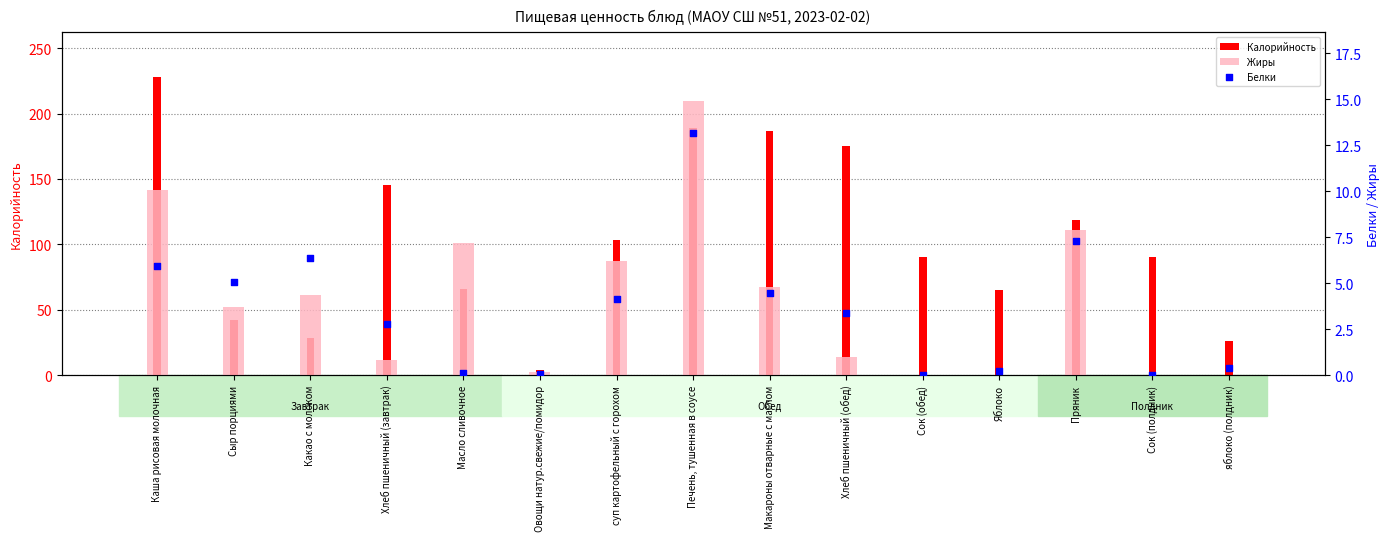

What are all the series names shown in the legend?

Калорийность, Жиры, Белки